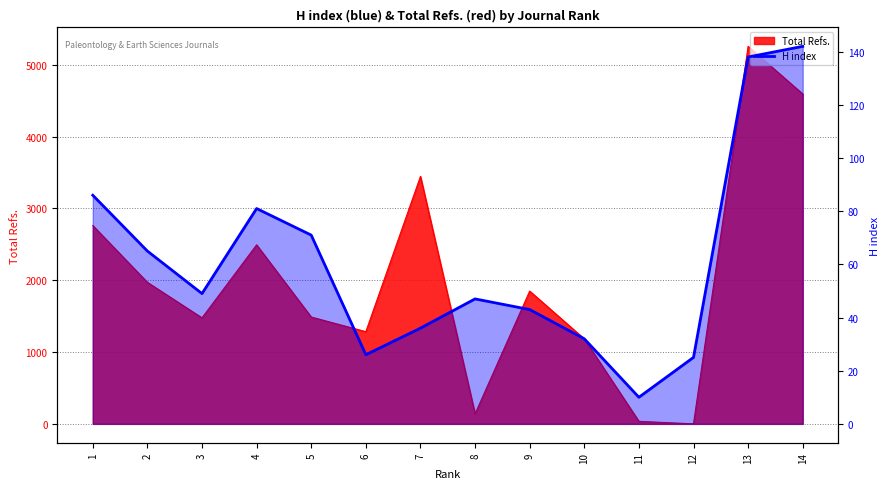

What is the average value?

61